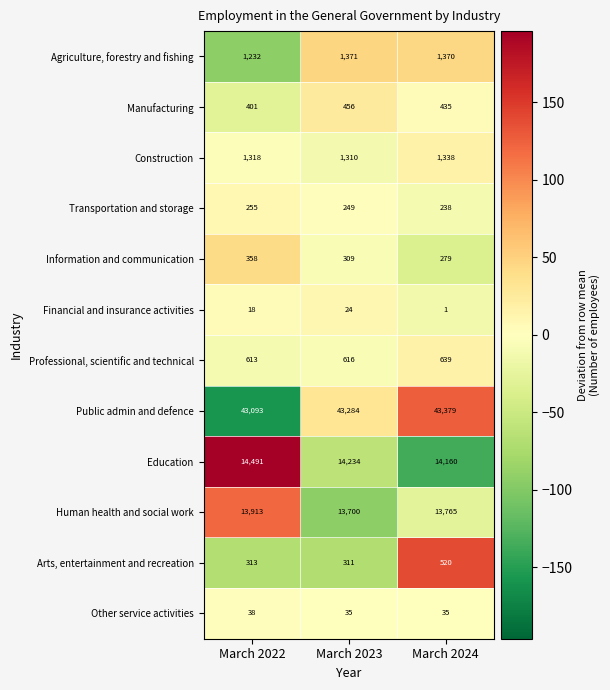

What is the total value across all series at March 2023?

75899